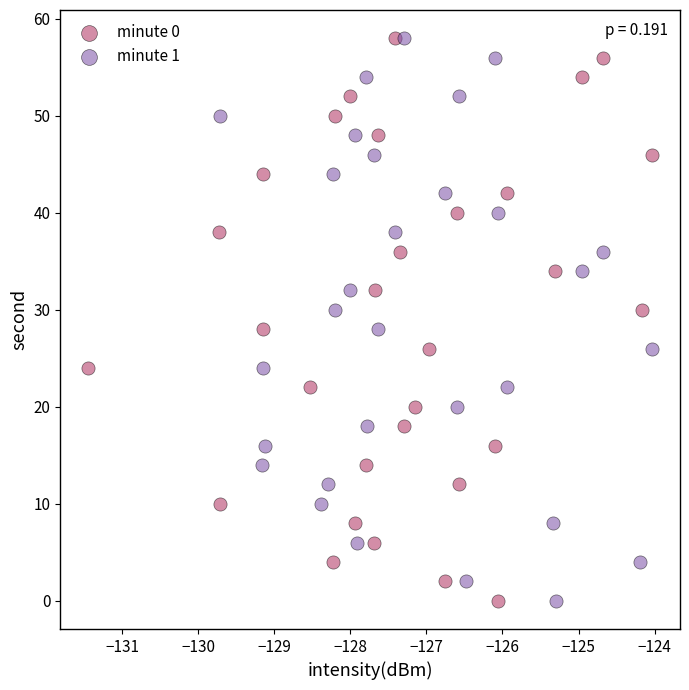

What are all the series names shown in the legend?

minute 0, minute 1